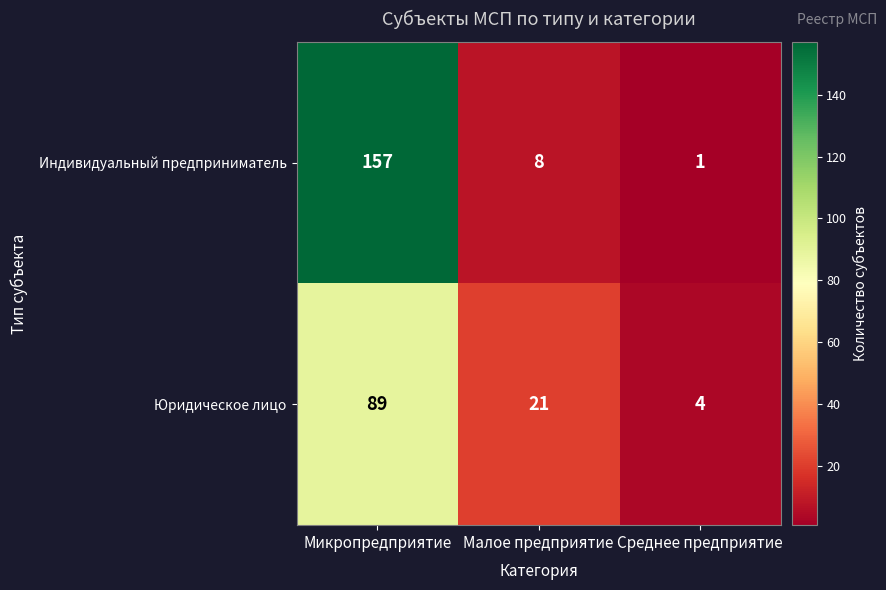

Where does the Юридическое лицо series first go above 21?

Микропредприятие